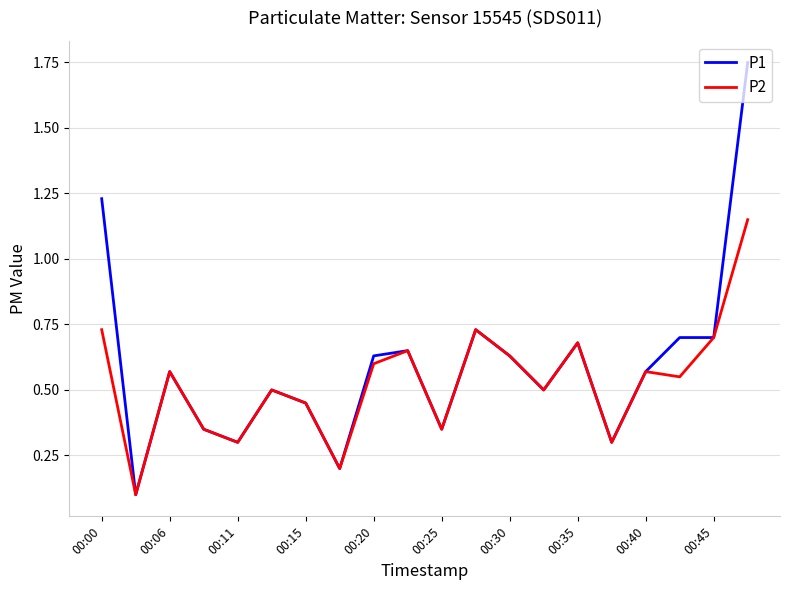

Rank the series by their maximum value, from highest to lowest.

P1, P2